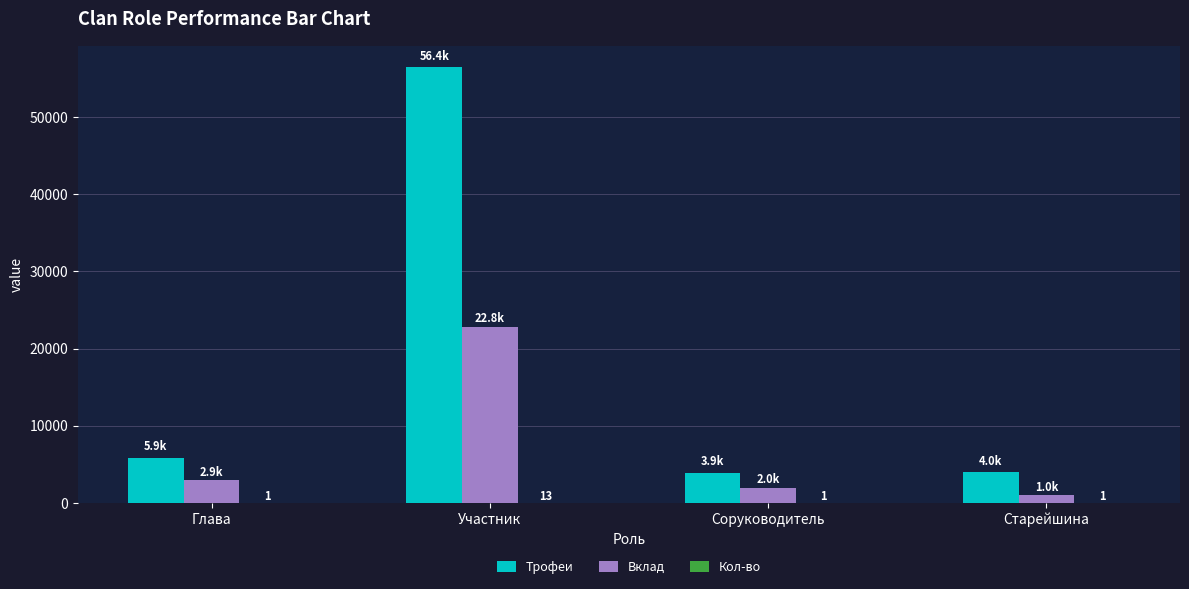

The value of Трофеи at Старейшина is 4001. True or false?

True